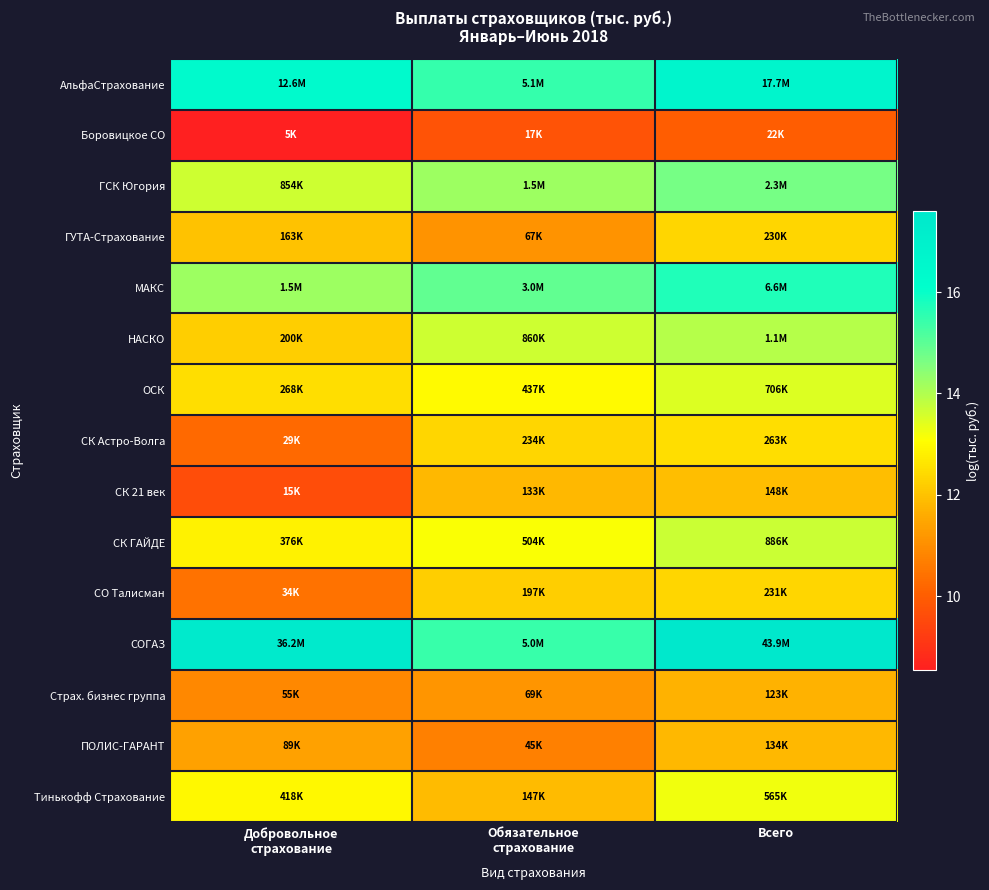

Rank the series at Всего from highest to lowest value.

СОГАЗ, АльфаСтрахование, МАКС, ГСК Югория, НАСКО, СК ГАЙДЕ, ОСК, Тинькофф Страхование, СК Астро-Волга, СО Талисман, ГУТА-Страхование, СК 21 век, ПОЛИС-ГАРАНТ, Страх. бизнес группа, Боровицкое СО